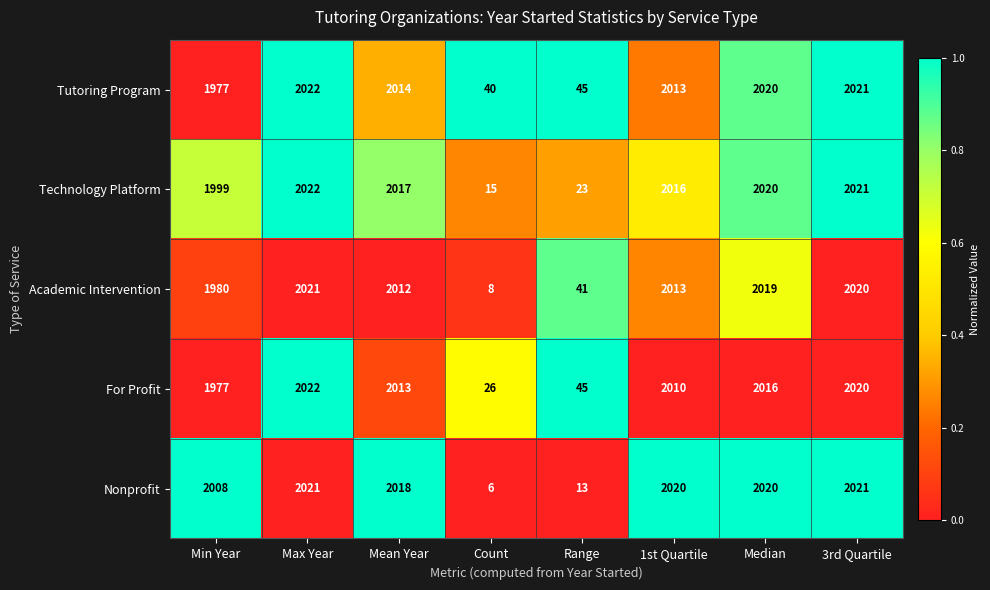

Which category has the highest value across all series?

Max Year